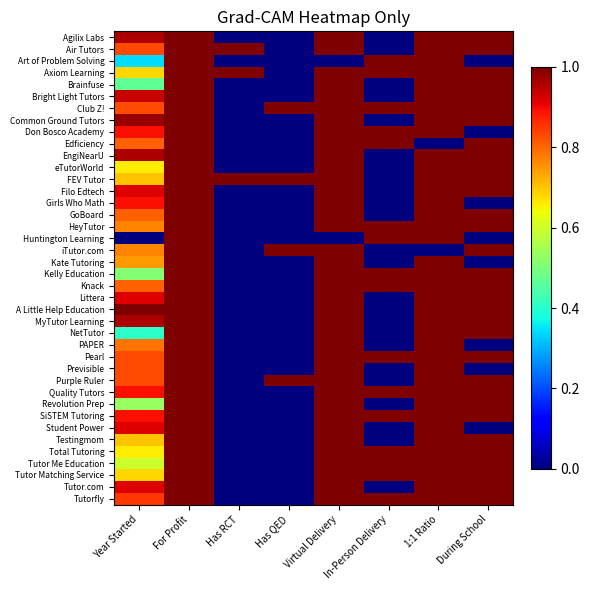

At which category is the sum across all series the highest?

For Profit